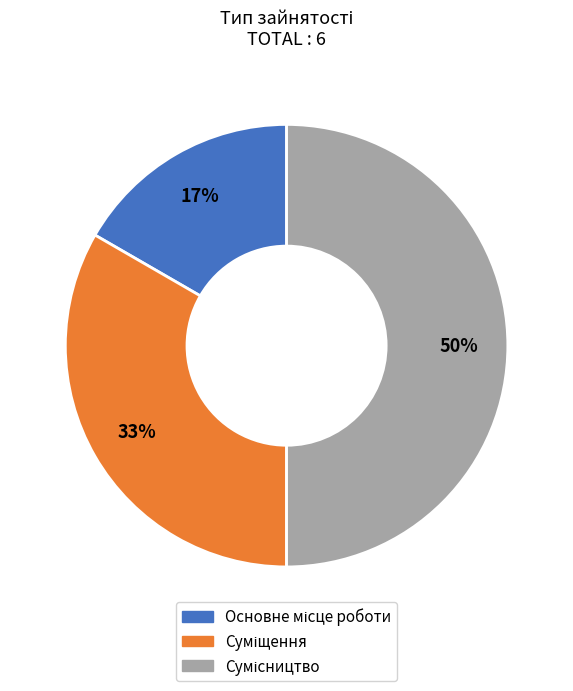

What is the change in value from Основне місце роботи to Суміщення?

+1